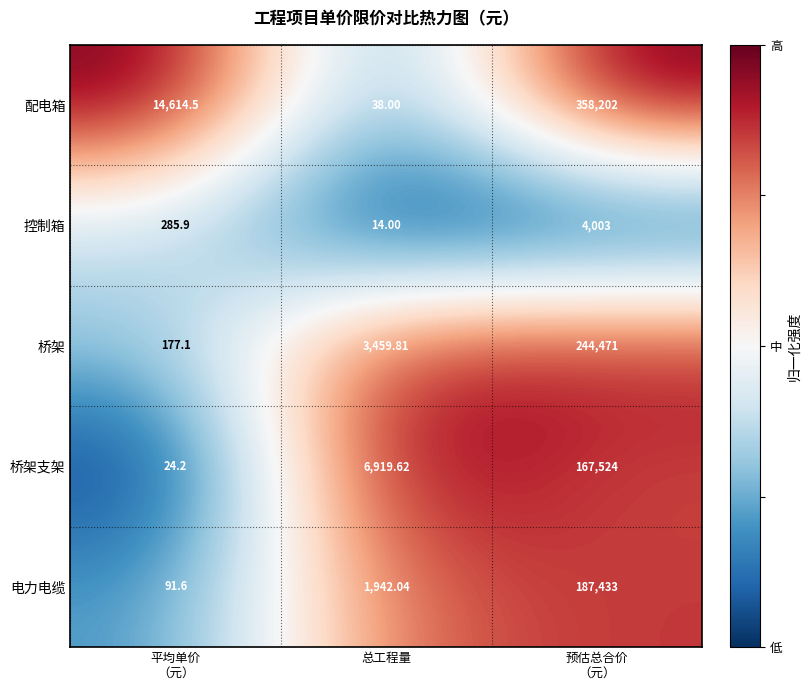

List the series in order of their peak value, highest first.

配电箱, 桥架, 电力电缆, 桥架支架, 控制箱